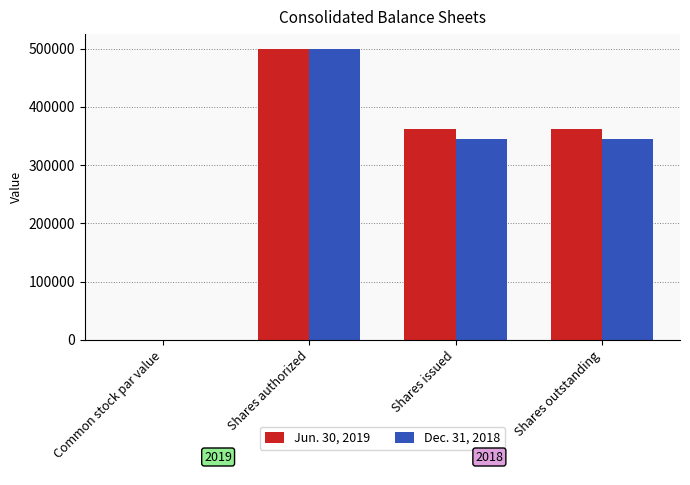

What is the greatest value displayed?

500000